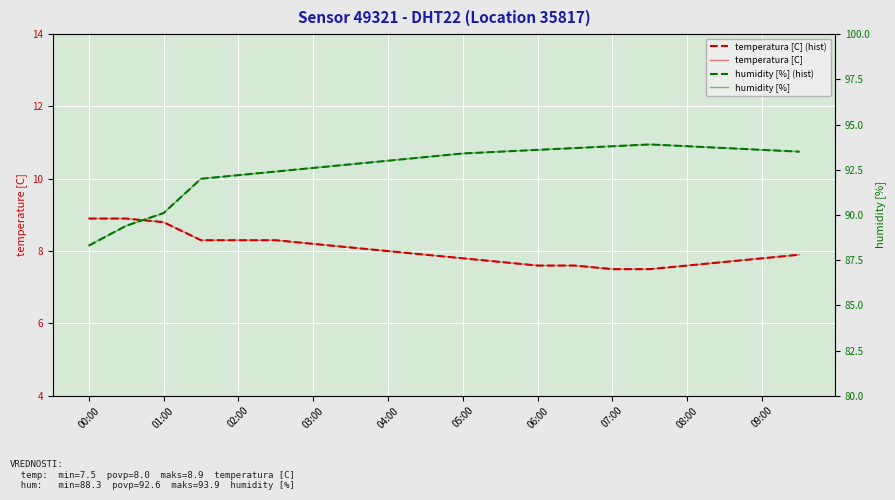

Reading left to right, what are all the values shown in this chart?

temperatura [C] (hist): 8.9	8.9	8.8	8.3	8.3	8.3	8.2	8.1	8.0	7.9	7.8	7.7	7.6	7.6	7.5	7.5	7.6	7.7	7.8	7.9
temperatura [C]: 8.9	8.9	8.8	8.3	8.3	8.3	8.2	8.1	8.0	7.9	7.8	7.7	7.6	7.6	7.5	7.5	7.6	7.7	7.8	7.9
humidity [%] (hist): 88.3	89.4	90.1	92.0	92.2	92.4	92.6	92.8	93.0	93.2	93.4	93.5	93.6	93.7	93.8	93.9	93.8	93.7	93.6	93.5
humidity [%]: 88.3	89.4	90.1	92.0	92.2	92.4	92.6	92.8	93.0	93.2	93.4	93.5	93.6	93.7	93.8	93.9	93.8	93.7	93.6	93.5